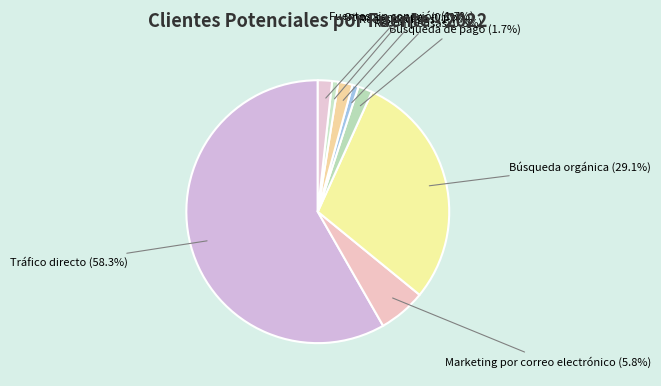

Rank the categories by value from lowest to highest.

Recompensas, Otras campañas, Búsqueda de pago, Redes sociales, Fuentes sin conexión, Marketing por correo electrónico, Búsqueda orgánica, Tráfico directo